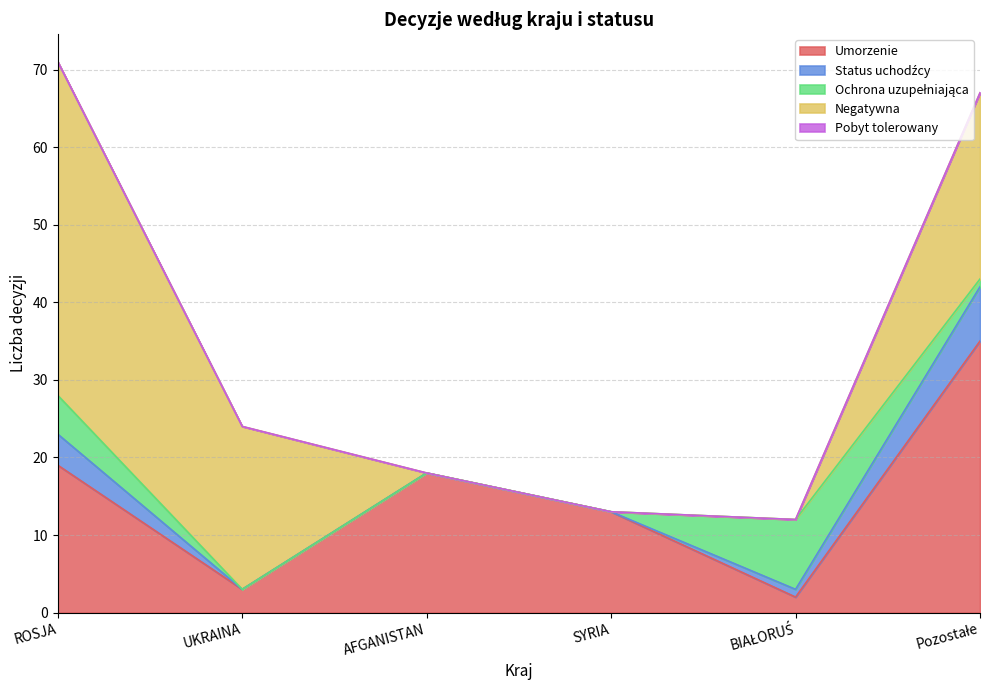

Rank the categories by Umorzenie value from highest to lowest.

Pozostałe, ROSJA, AFGANISTAN, SYRIA, UKRAINA, BIAŁORUŚ